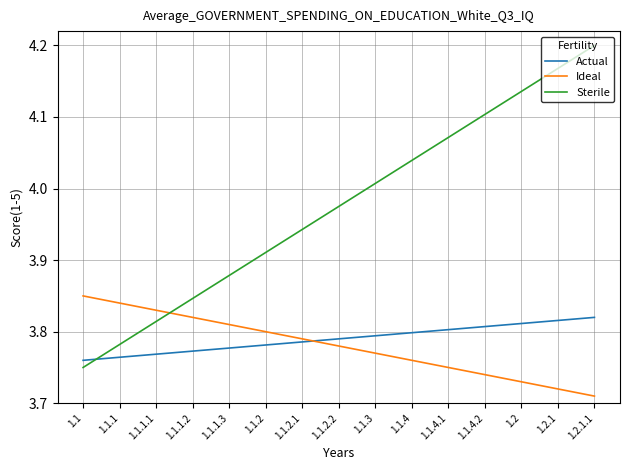

How many lines are shown in the chart?

3